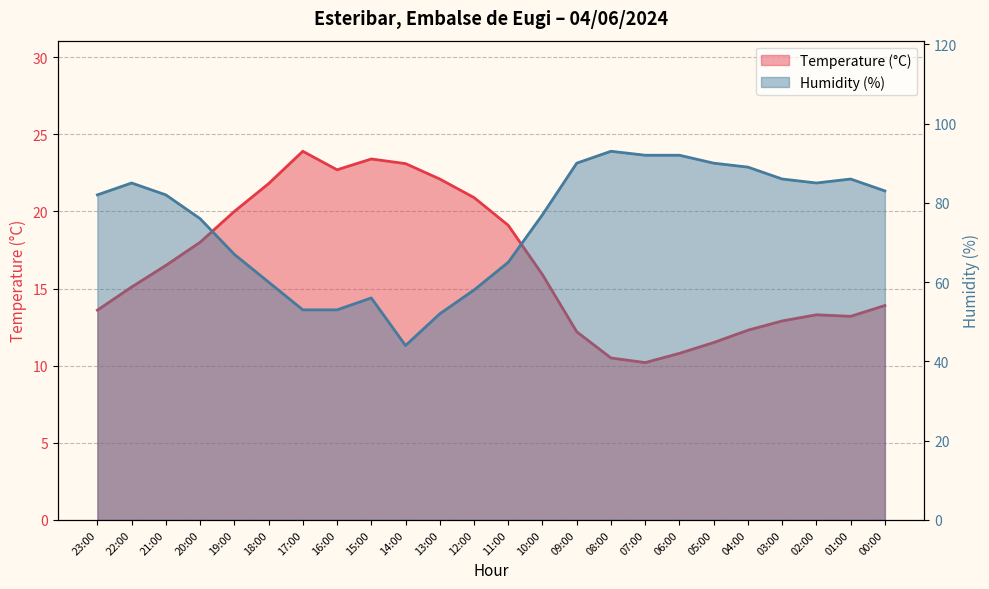

True or false: Humidity (%) has a value of 124.3 at 08:00.

False